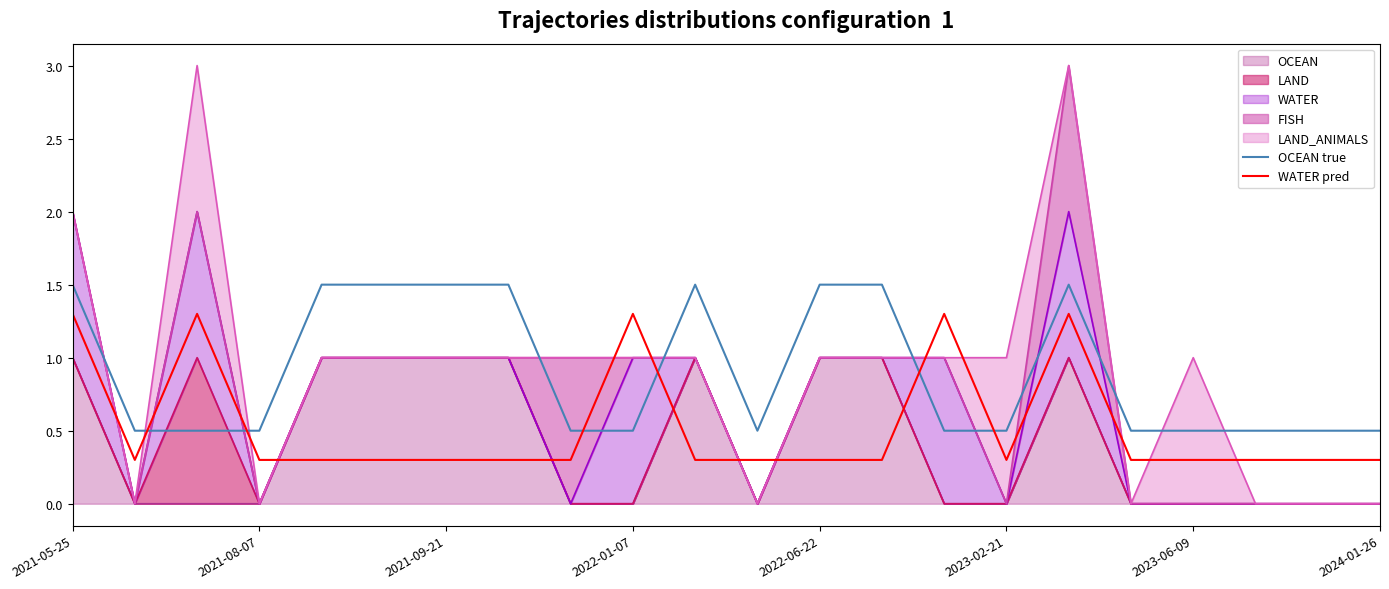

What is the difference between the highest and lowest values at 2022-06-22?

1.2